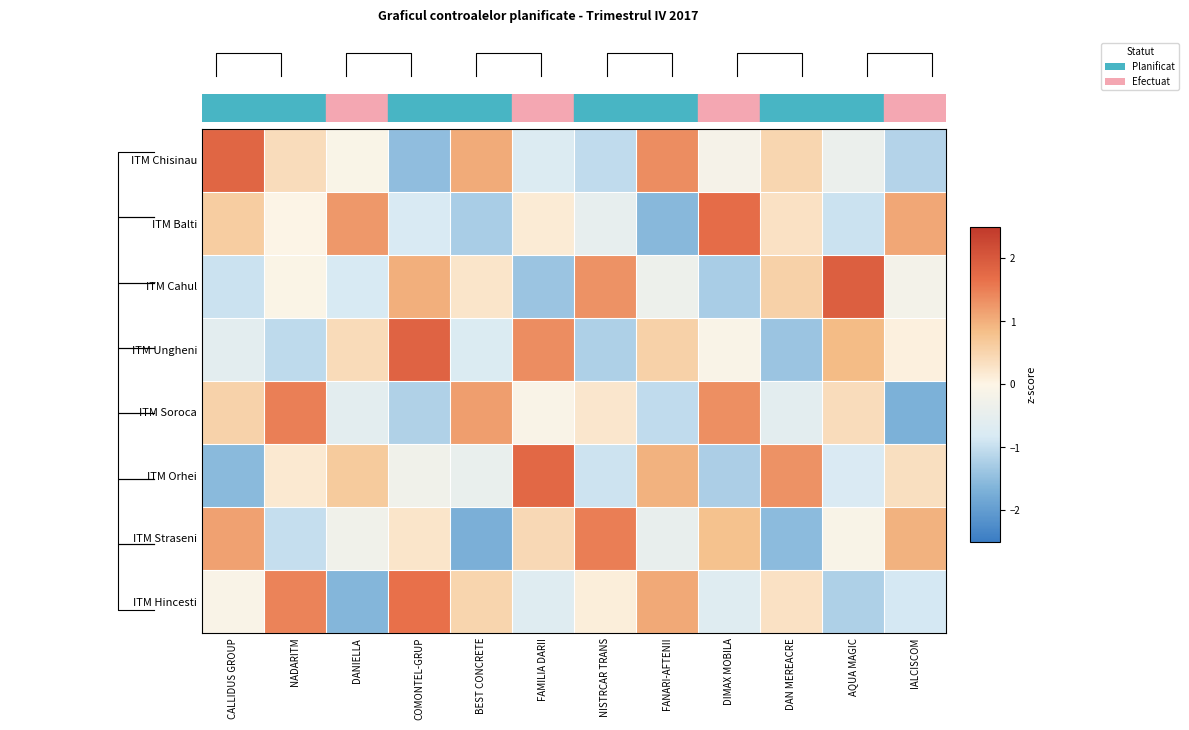

Rank the series by their maximum value, from lowest to highest.

ITM Soroca, ITM Straseni, ITM Hincesti, ITM Balti, ITM Orhei, ITM Chisinau, ITM Ungheni, ITM Cahul